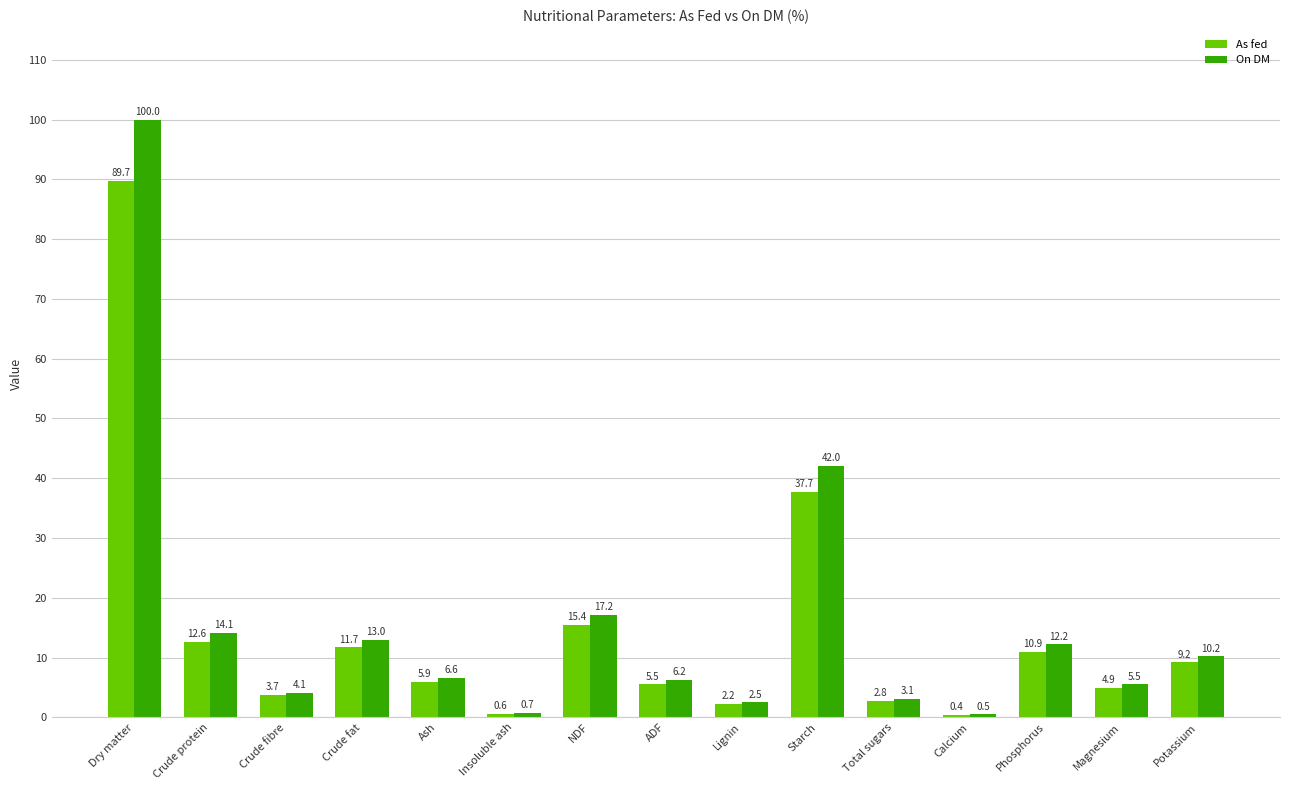

What is the average value of the As fed series?

14.2